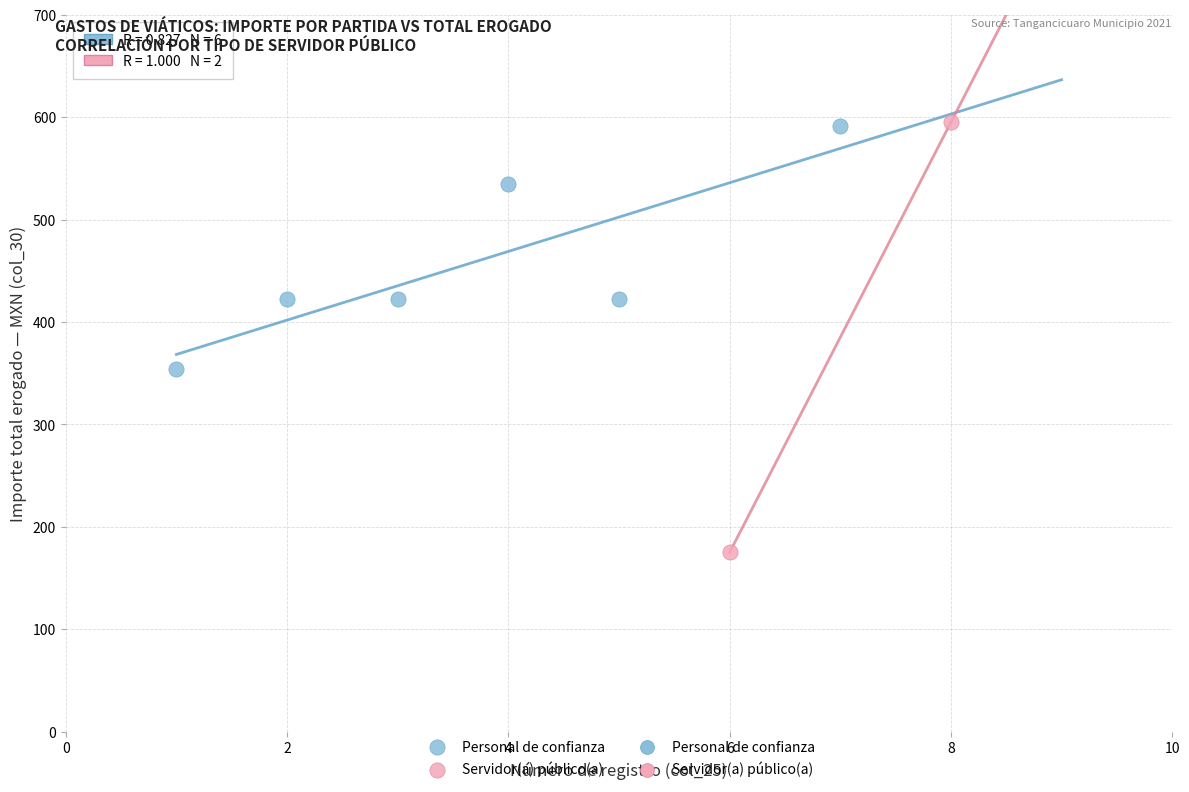

Which series has the largest Y range (max minus min)?

Servidor(a) público(a)